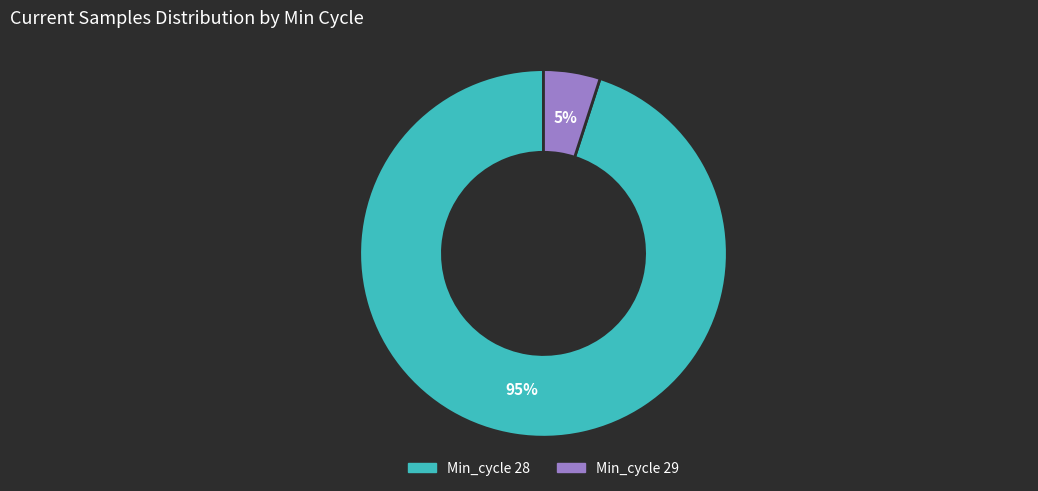

Between Min_cycle 28 and Min_cycle 29, which is larger?

Min_cycle 28